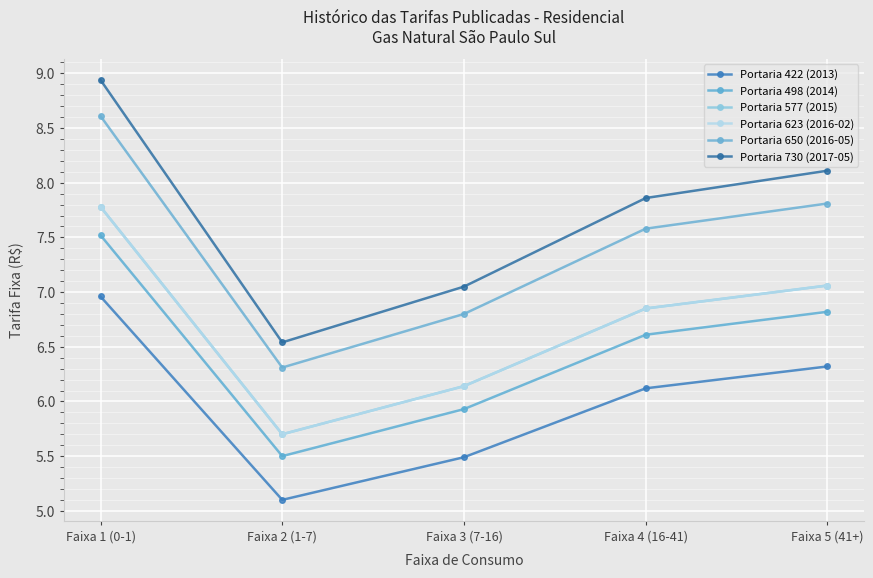

Where is Portaria 730 (2017-05) nearest to the value 7?

Faixa 3 (7-16)